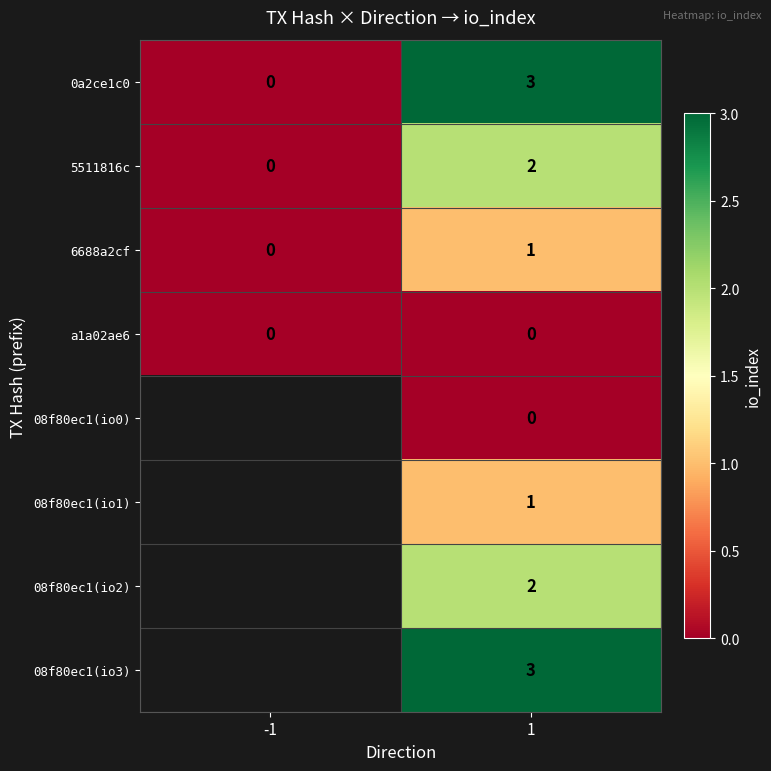

Count the 6688a2cf values in the range 0 to 1.

2